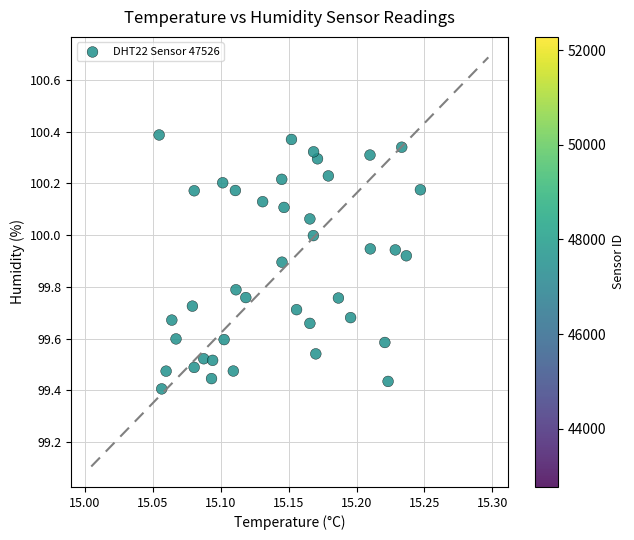

What is the range of Y values (max minus min)?

1.0